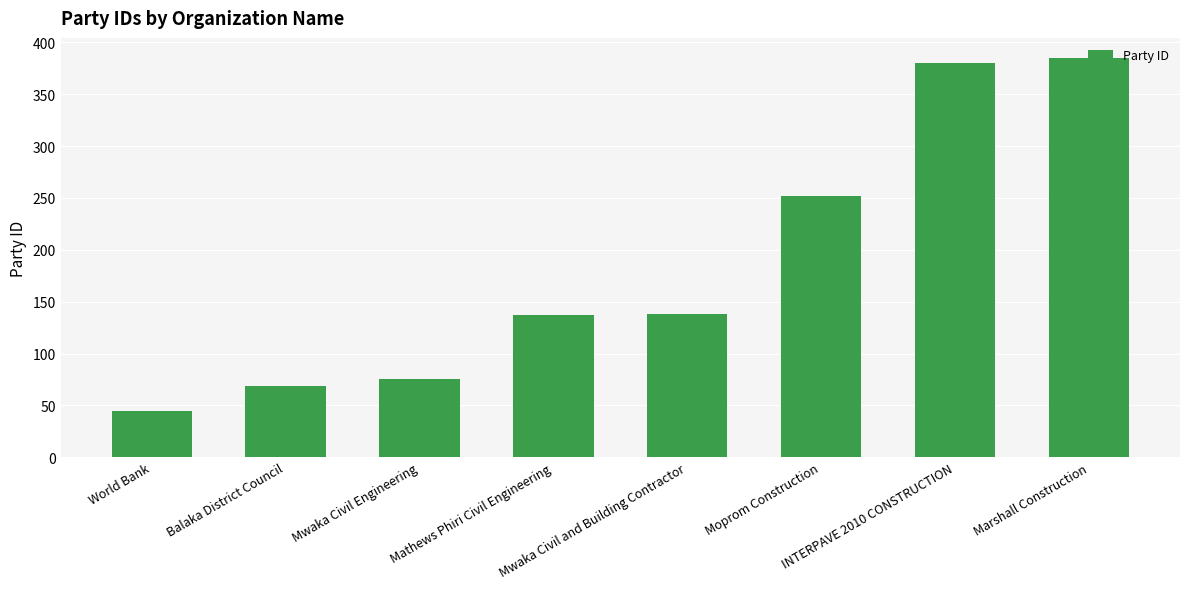

Count the number of categories in the chart.

8